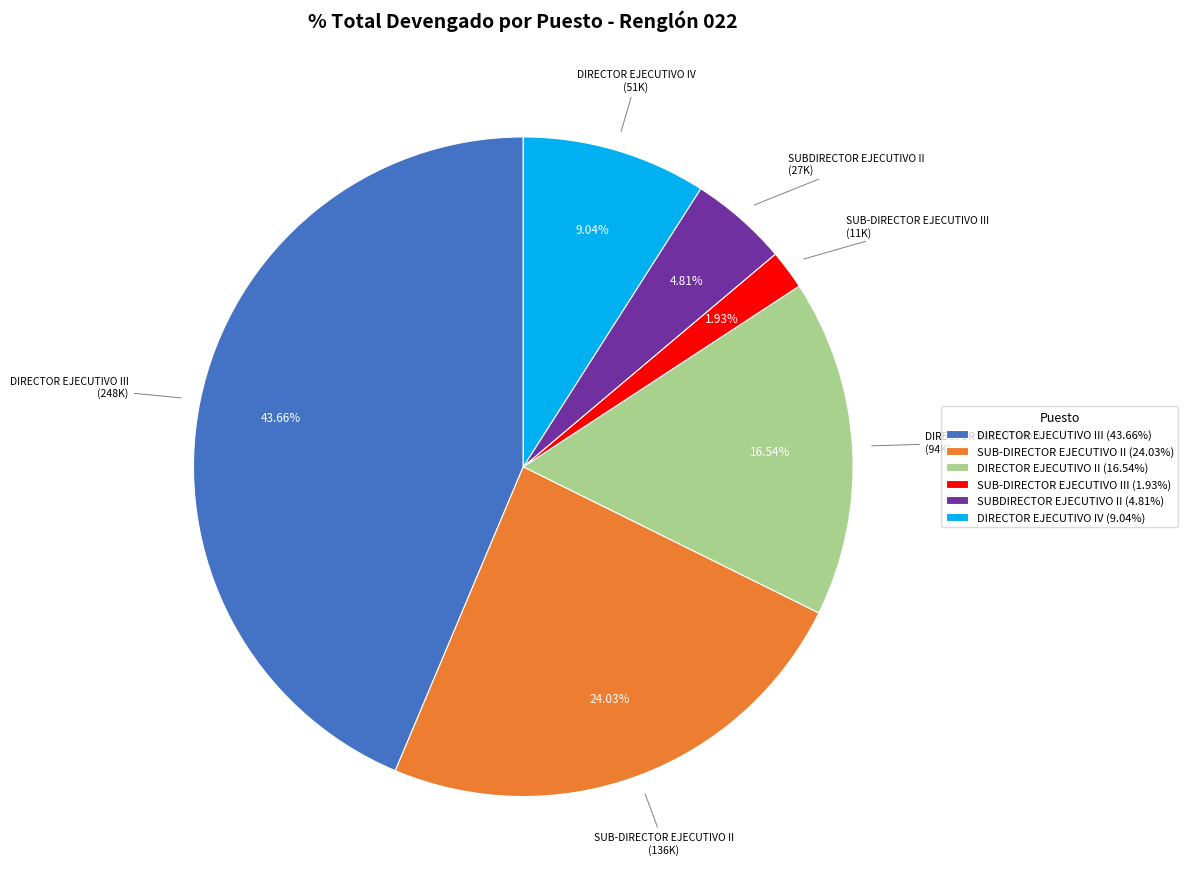

Does SUB-DIRECTOR EJECUTIVO II (24.03%) represent more than half of the total?

No